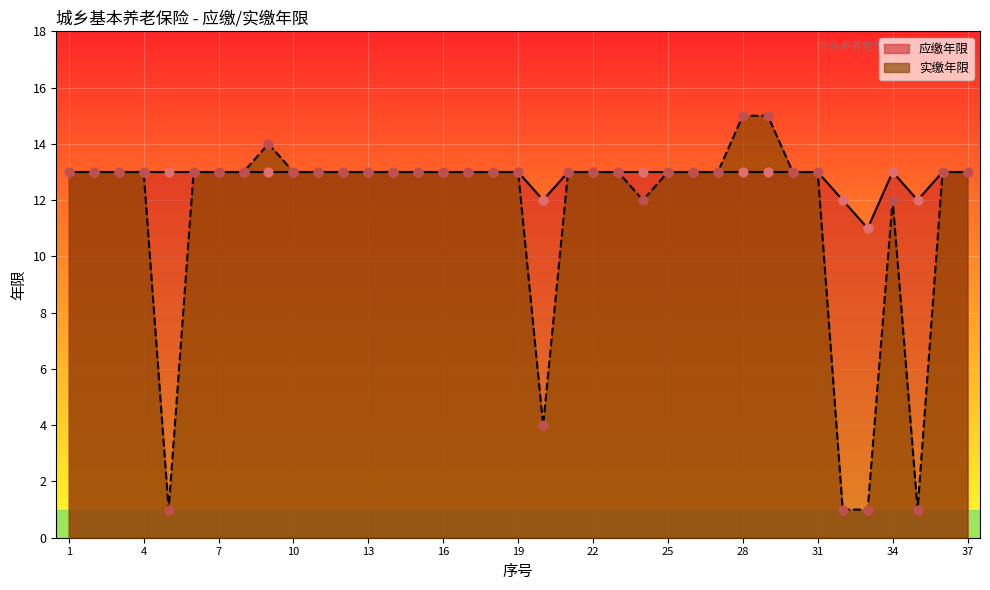

Is the value of 实缴年限 at 13 greater than the value of 应缴年限 at 37?

No